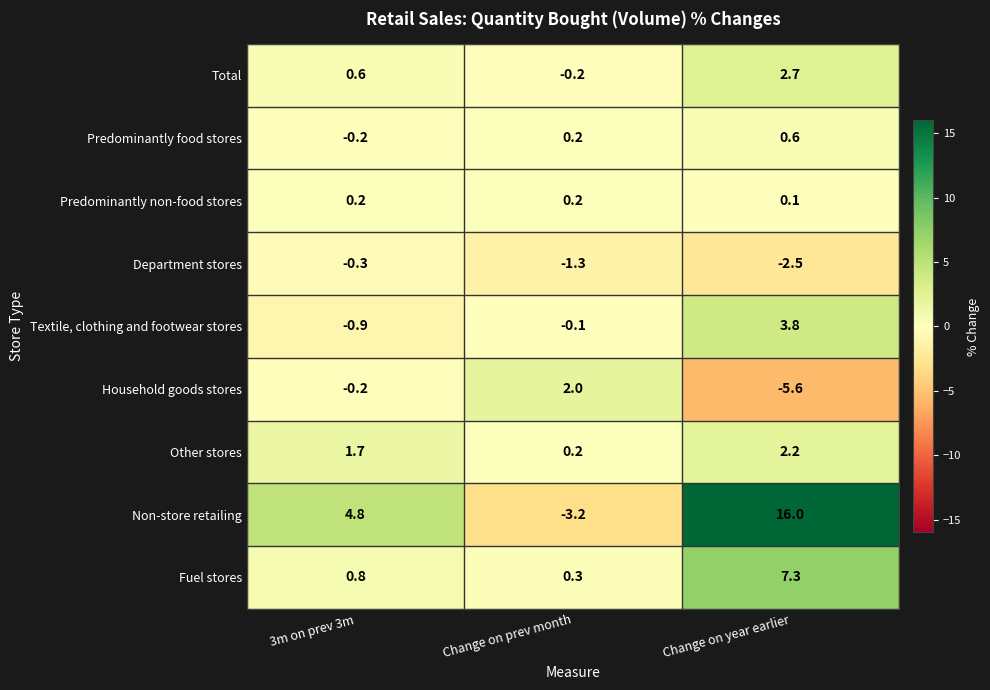

The Textile, clothing and footwear stores series shows -0.9 at 3m on prev 3m. True or false?

True